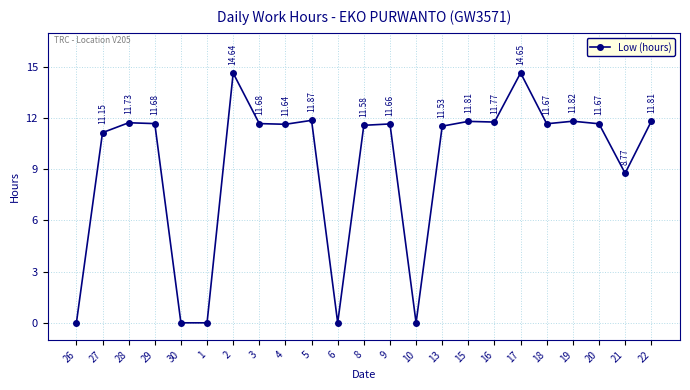

True or false: the data shows 3.5 at 27.

False